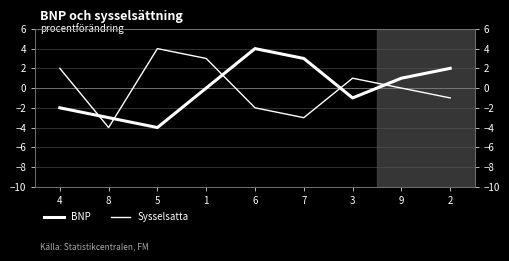

True or false: Sysselsatta has more than 0 interior local peaks.

True